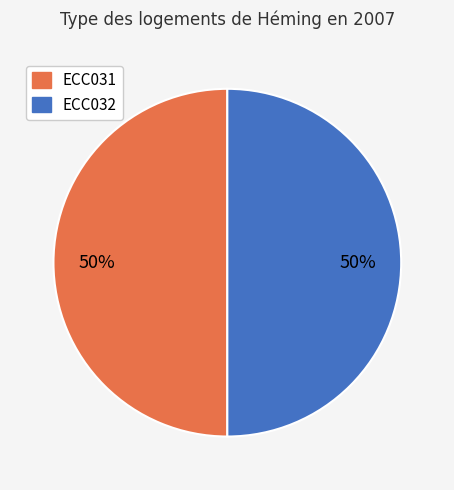

To the nearest percent, what is the average slice percentage?

50%